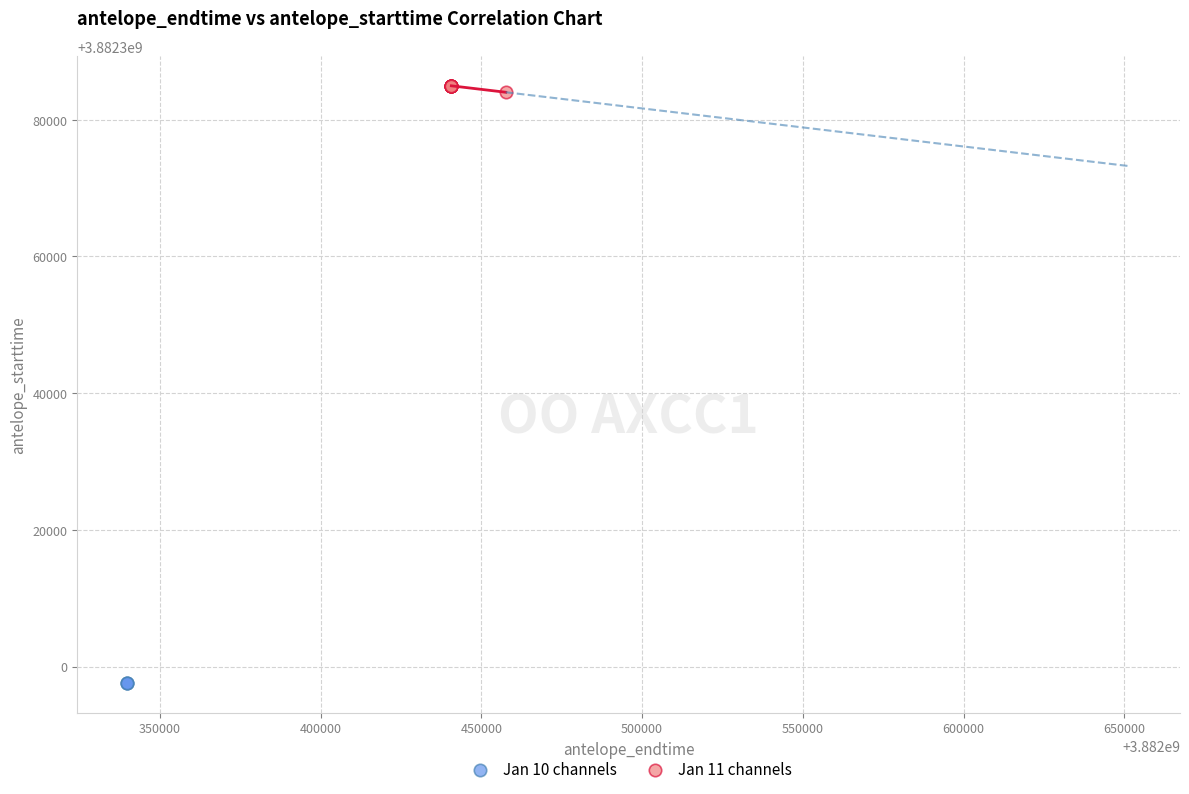

Which series reaches the minimum Y coordinate?

Jan 10 channels